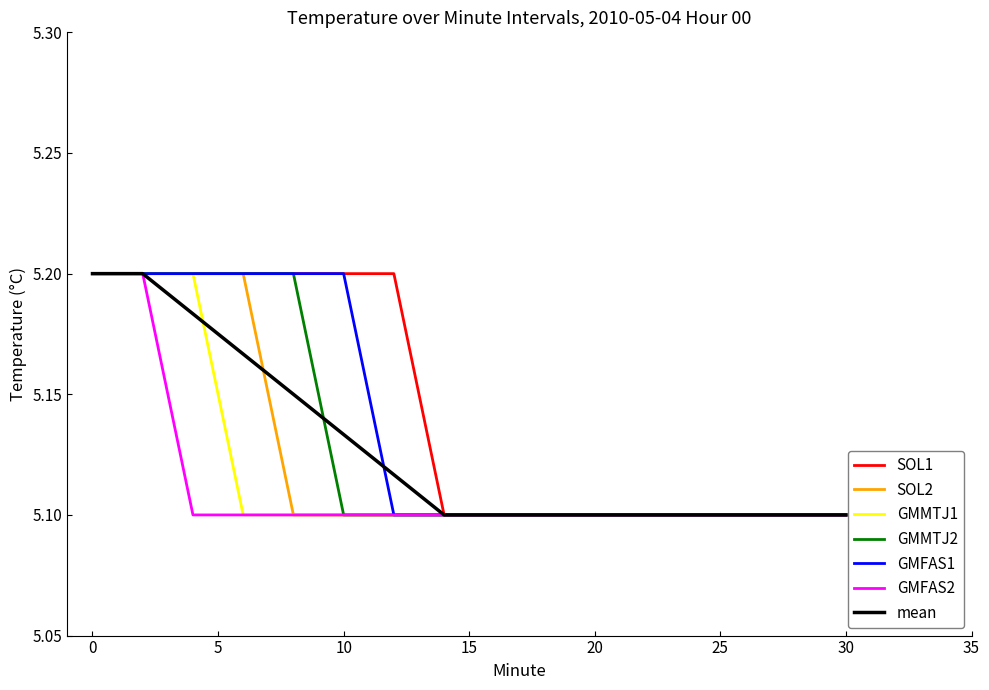

How many distinct data groups are displayed?

7